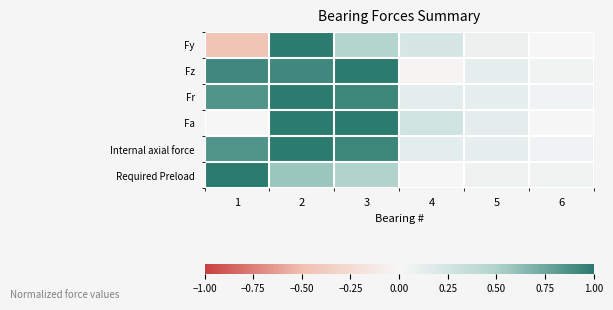

At how many categories does at least one series exceed 0?

6